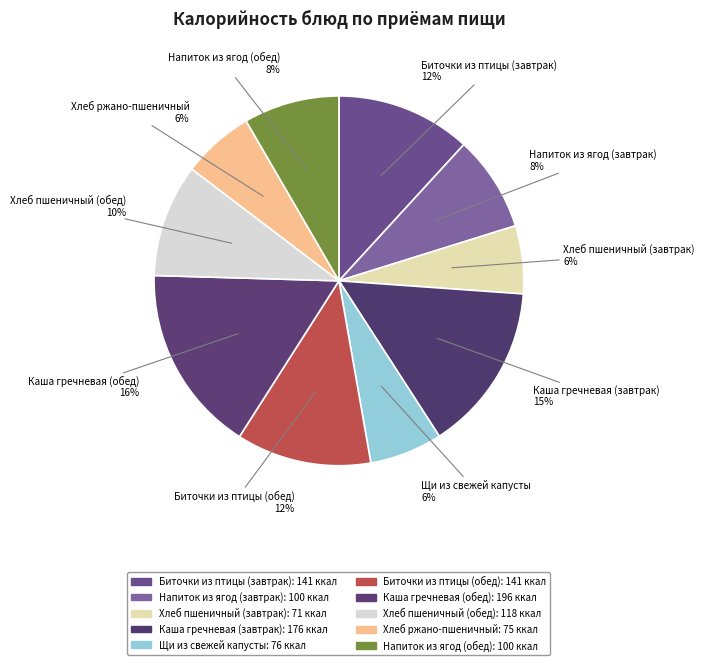

How many segments does this pie chart have?

10